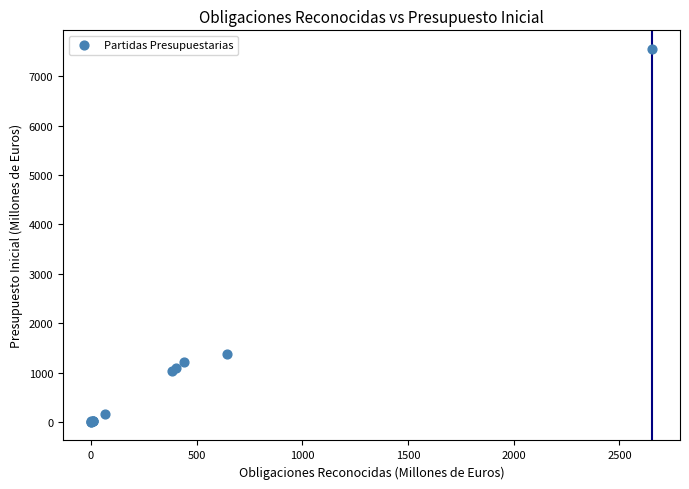

What Y value in the scatter plot is closest to 3777?

1372.6